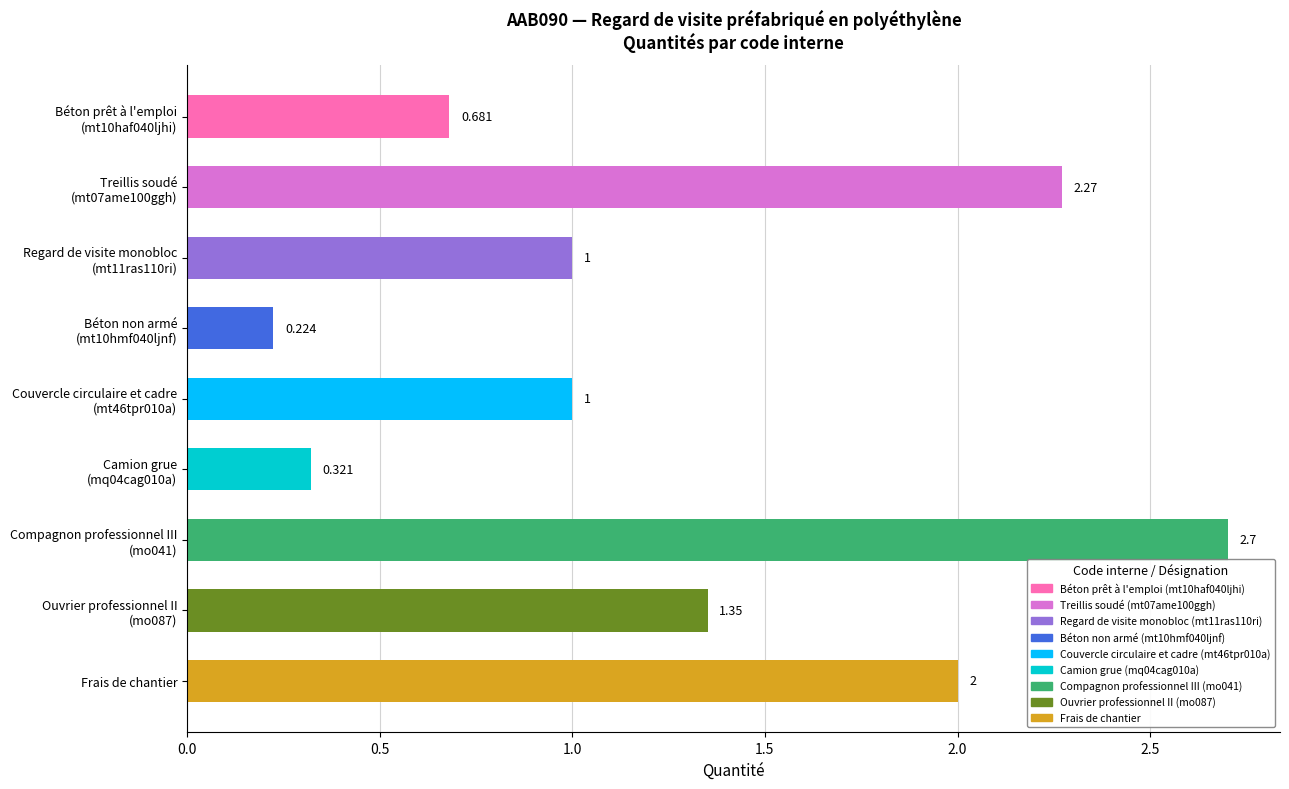

What is the label of the 9th bar from the top?

Frais de chantier